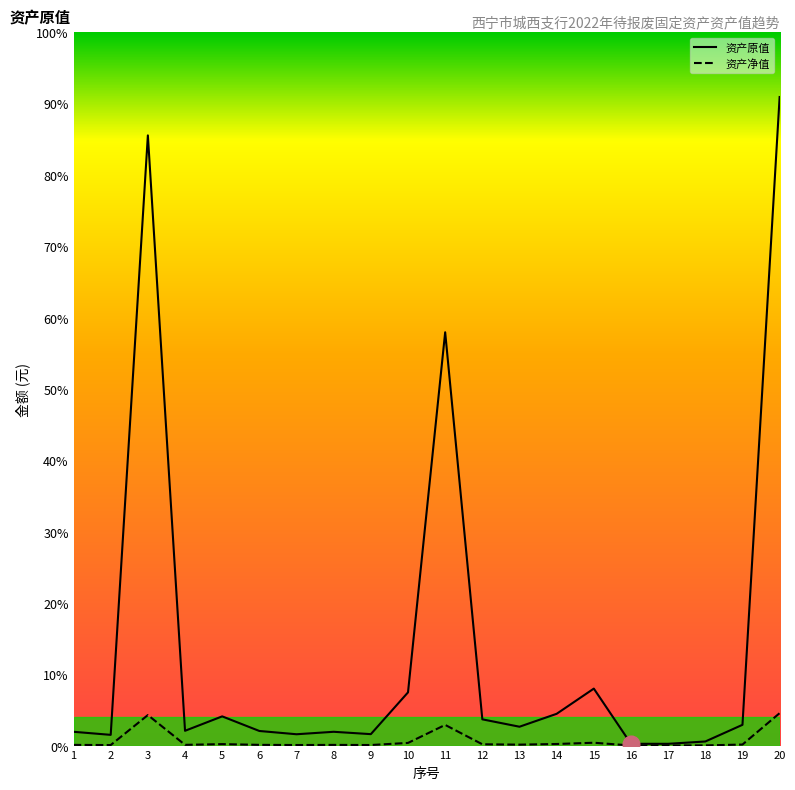

Which series has the widest spread of values?

资产原值